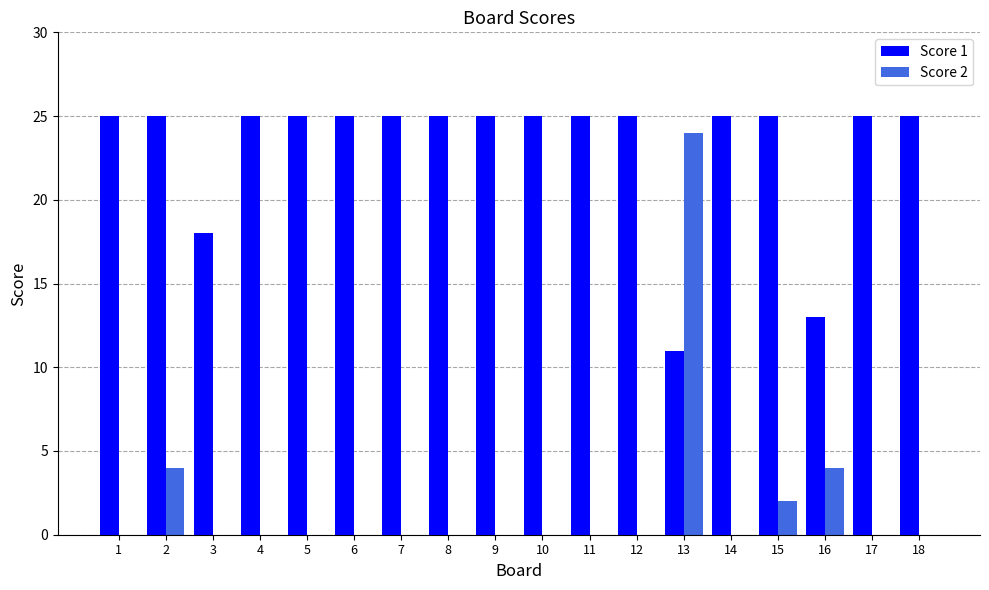

Is it true that Score 1 equals 15 at 1?

False